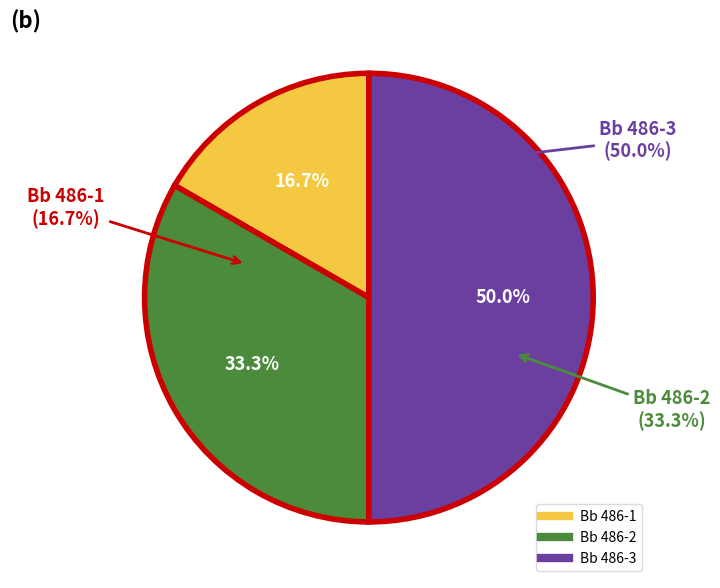

To the nearest percent, what portion does Bb 486-1 represent?

17%